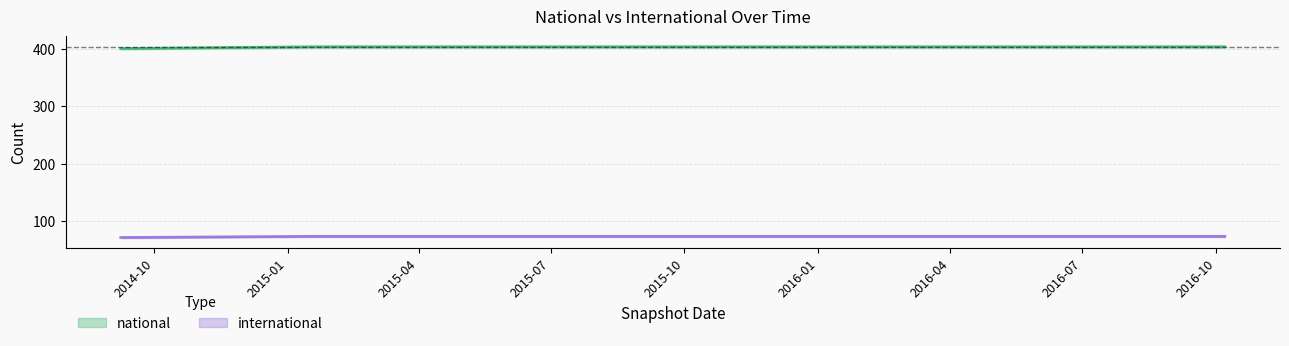

Which label corresponds to the largest value in the chart?

2015-01-19